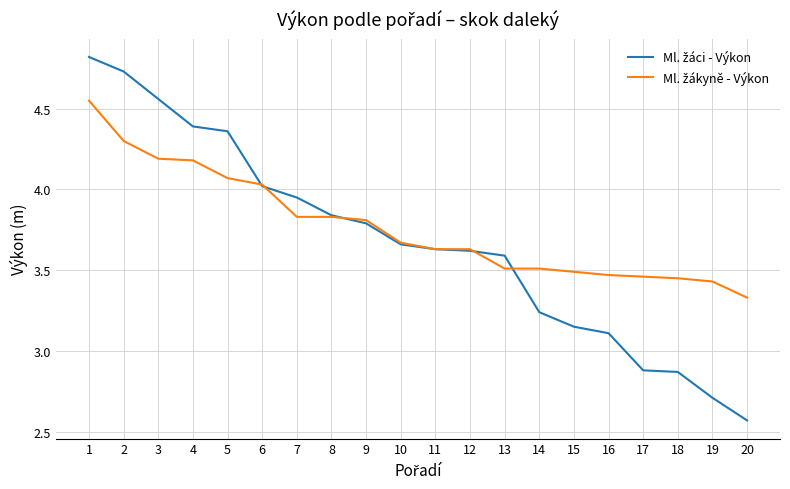

Which label corresponds to the smallest value in the chart?

20